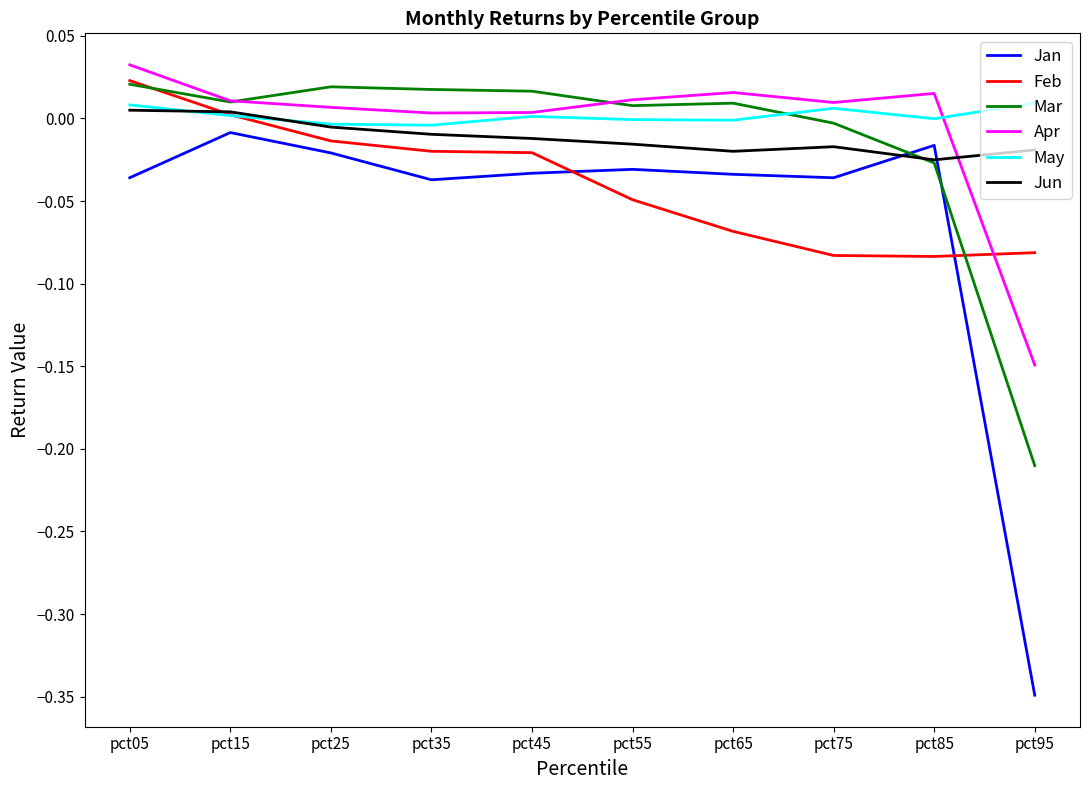

At which label does Apr reach its minimum?

pct95